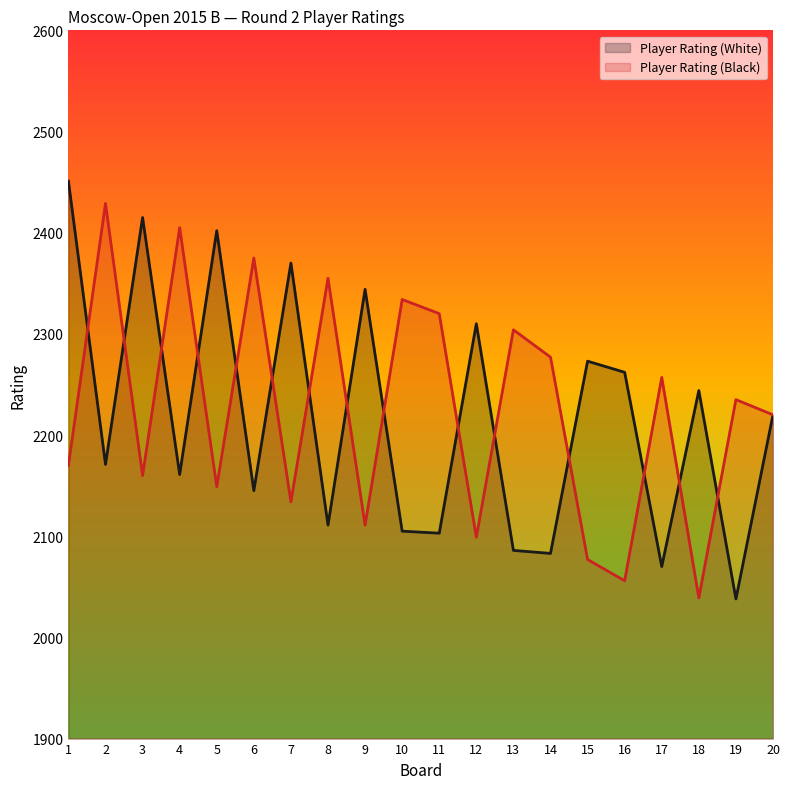

What is the value of the Player Rating (White) point at the 6th from the left?

2145